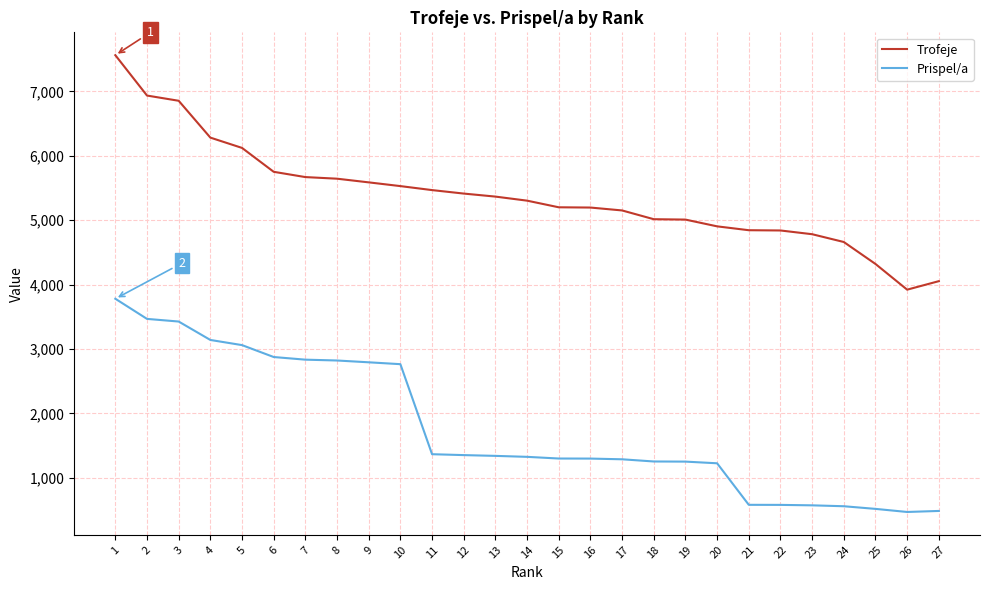

Is the value of Trofeje at 17 greater than the value of Prispel/a at 8?

Yes